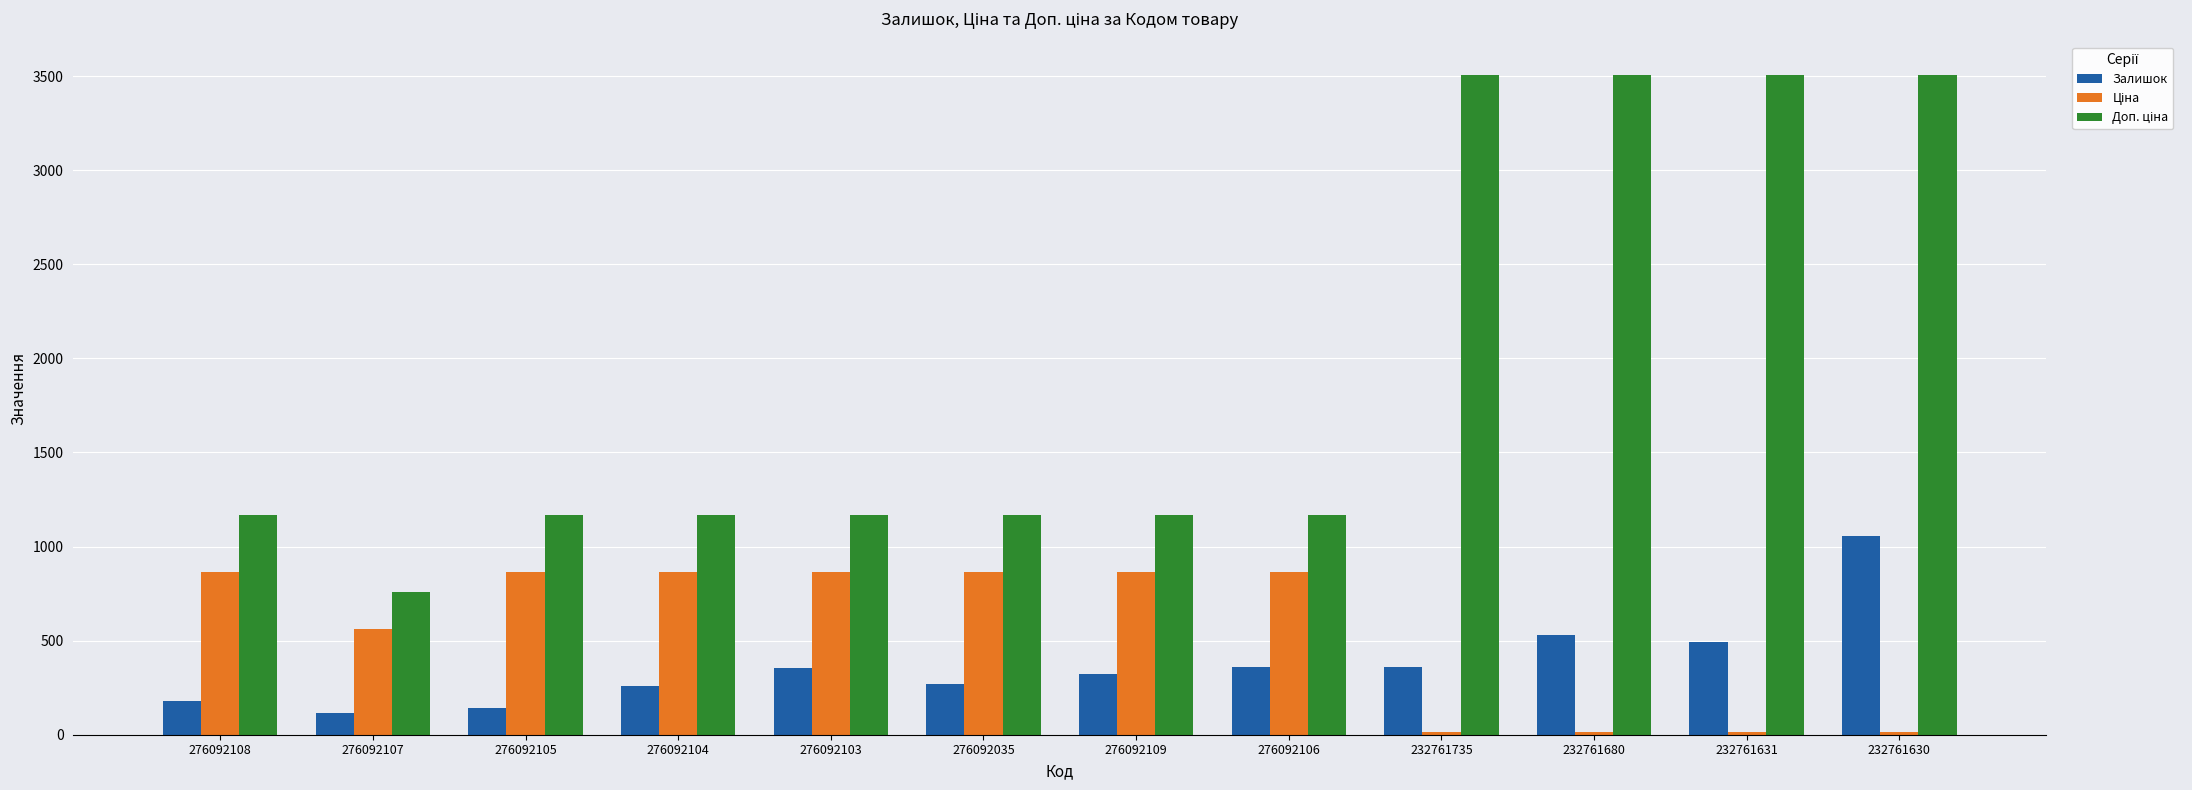

Count the number of categories in the chart.

12